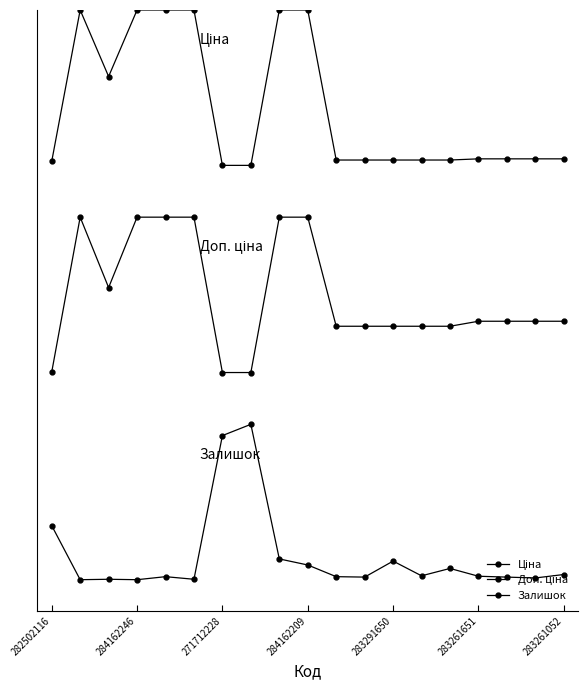

List the series in order of their peak value, lowest first.

Залишок, Доп. ціна, Ціна